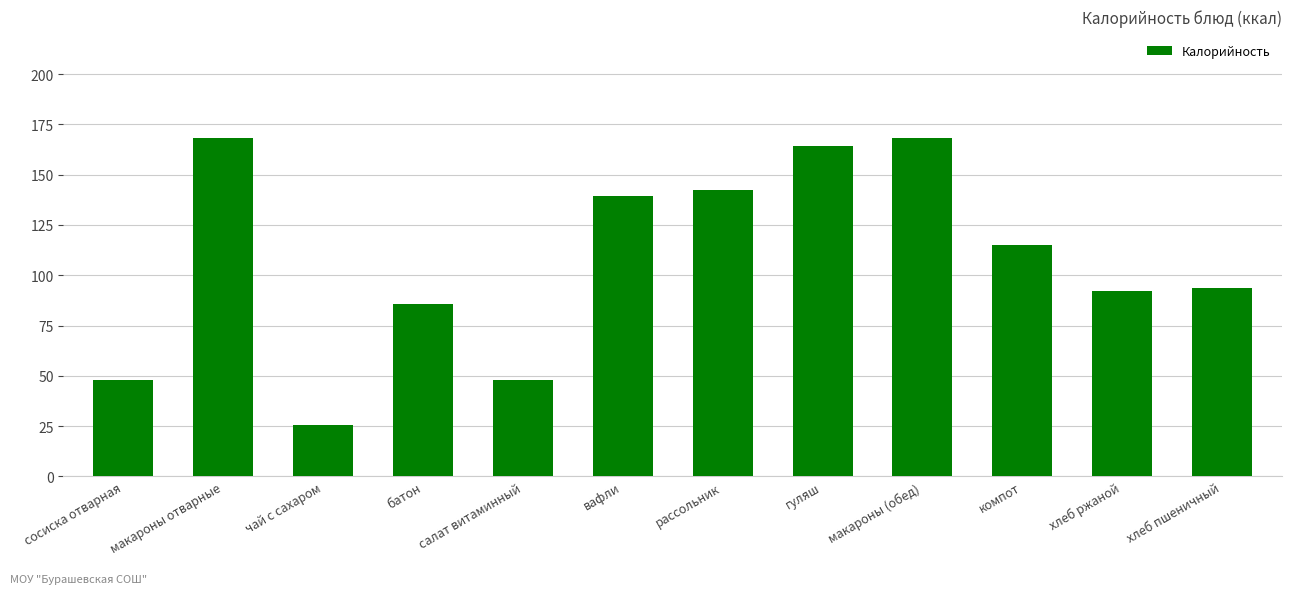

What value does the data have at салат витаминный?

47.9